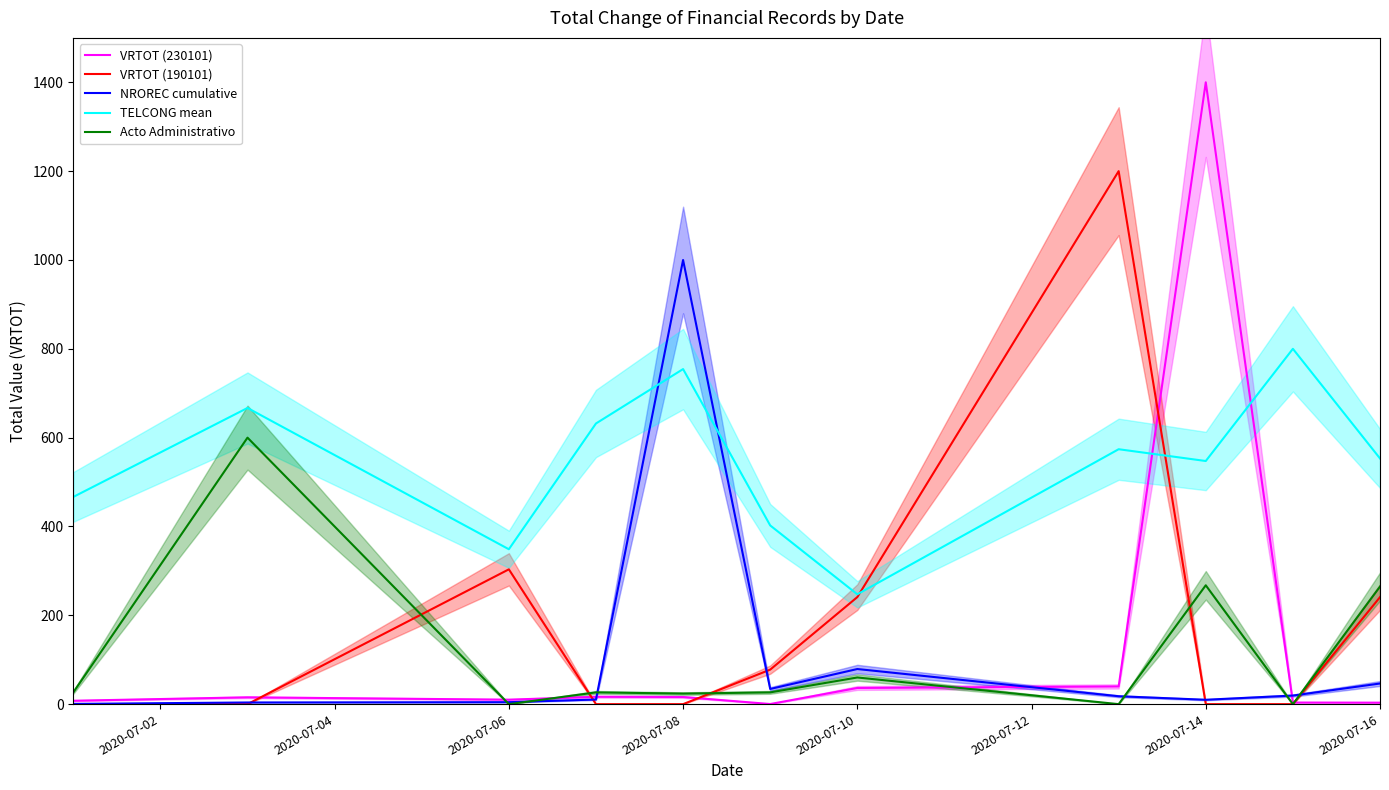

Which category has the highest value in the NROREC cumulative series?

2020-07-08